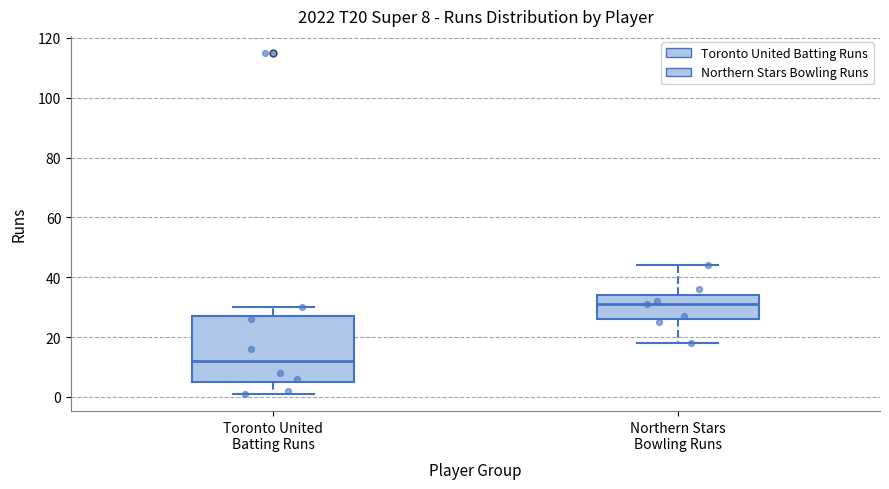

Comparing the boxes themselves (not the whiskers), which one is the tallest?

Toronto United Batting Runs